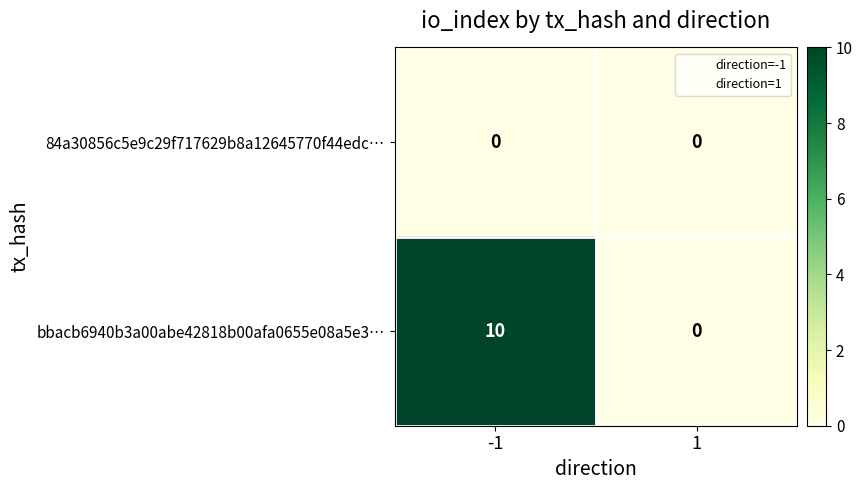

What is the highest value of the bbacb6940b3a00abe42818b00afa0655e08a5e3… series?

10